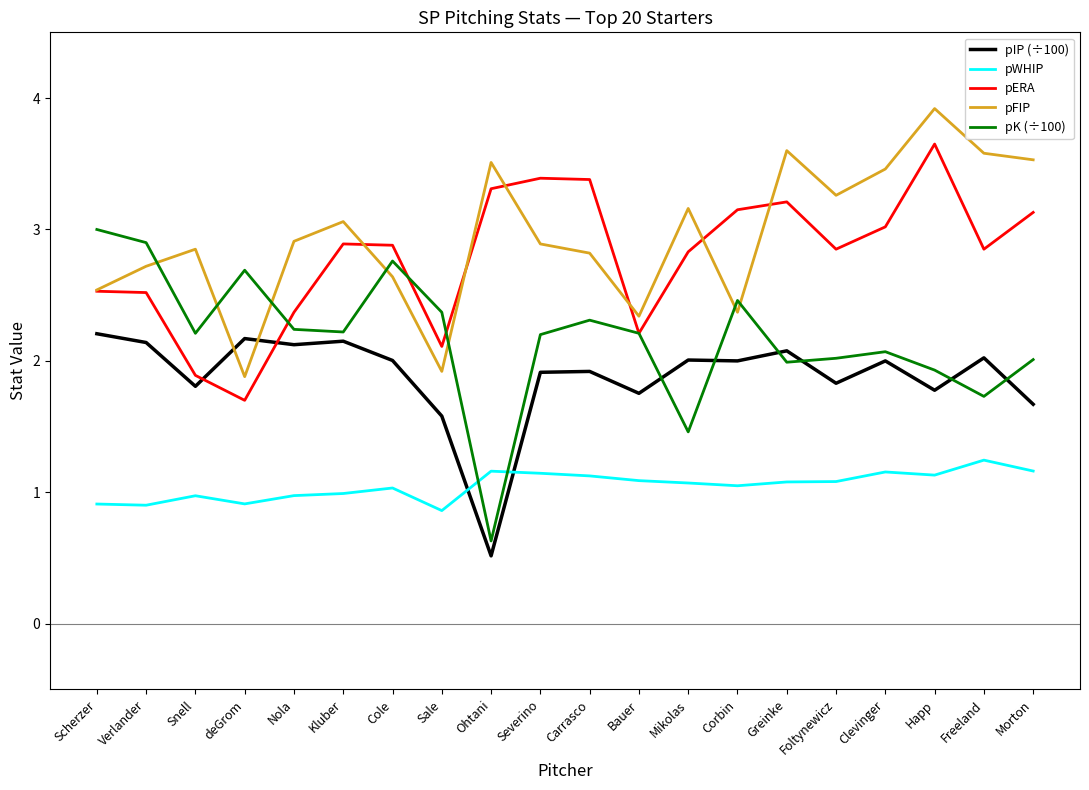

Where is pIP (÷100) nearest to the value 1?

Ohtani